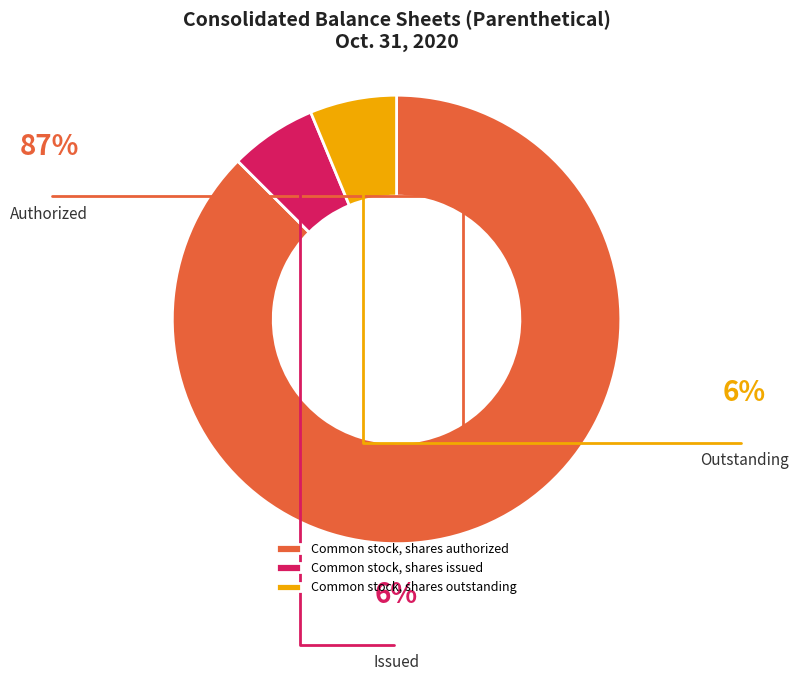

Approximately how many times larger is the value at Common stock, shares outstanding compared to Common stock, shares authorized?

0.1